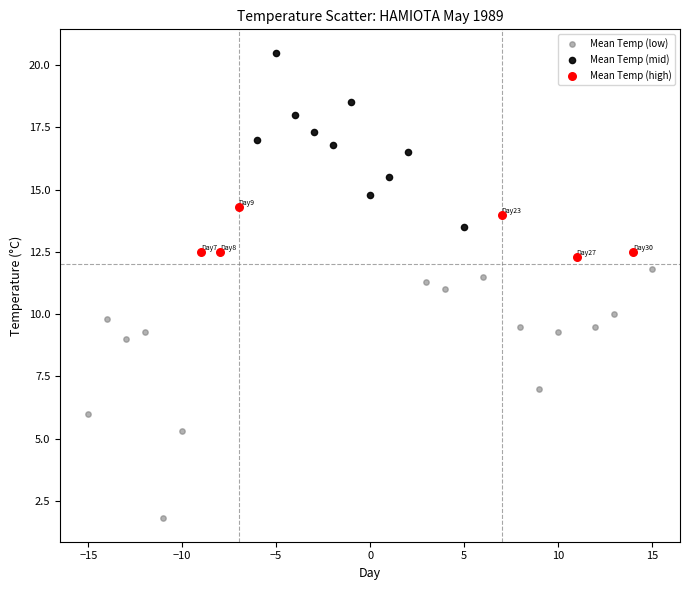

Which series contains the highest Y value?

Mean Temp (mid)